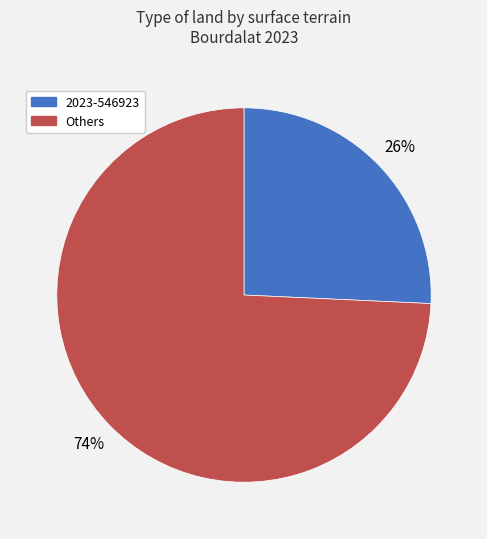

Count the number of slices in the pie.

2